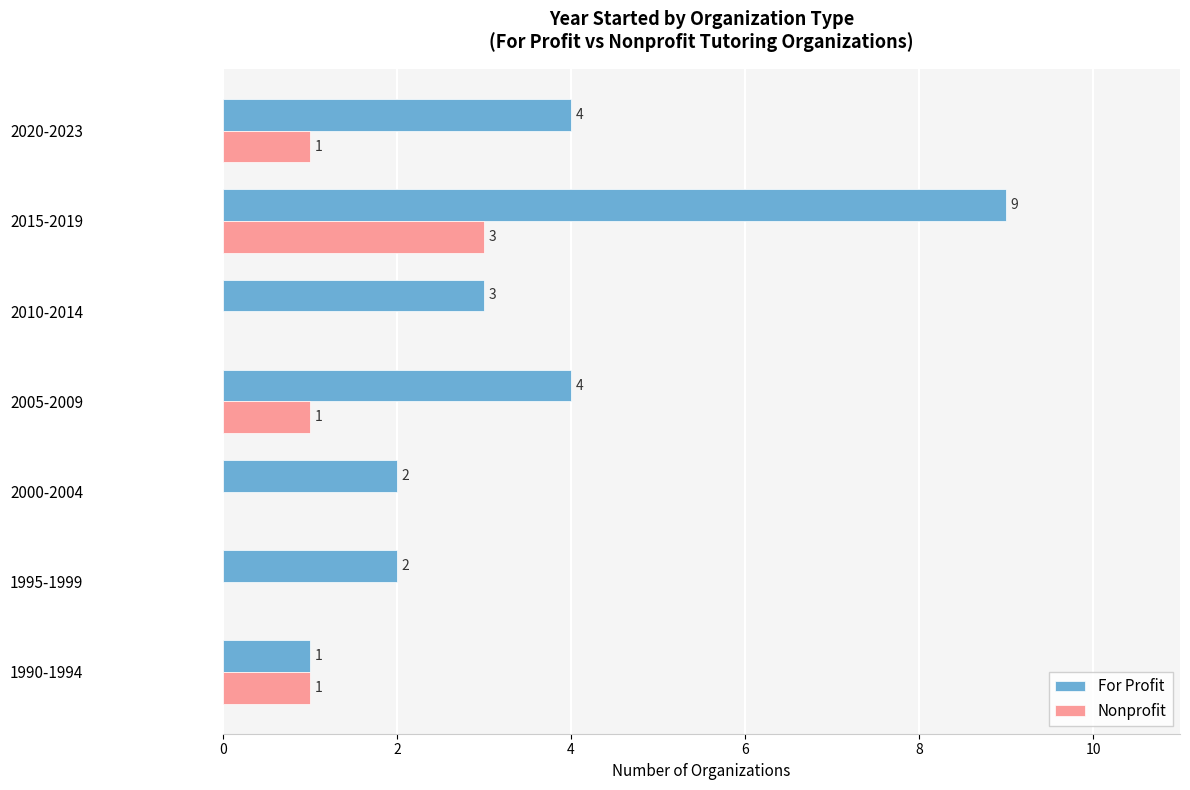

Which category has the highest value in the For Profit series?

2015-2019